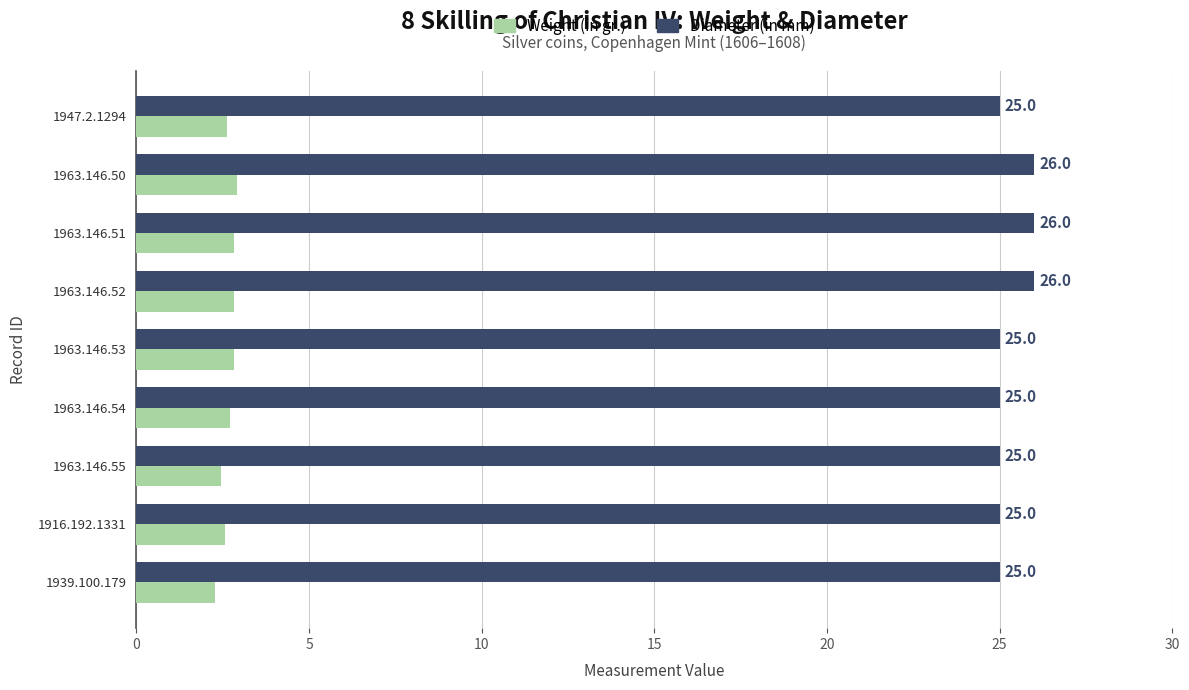

At which label is Weight (in gr.) closest to 2?

1939.100.179